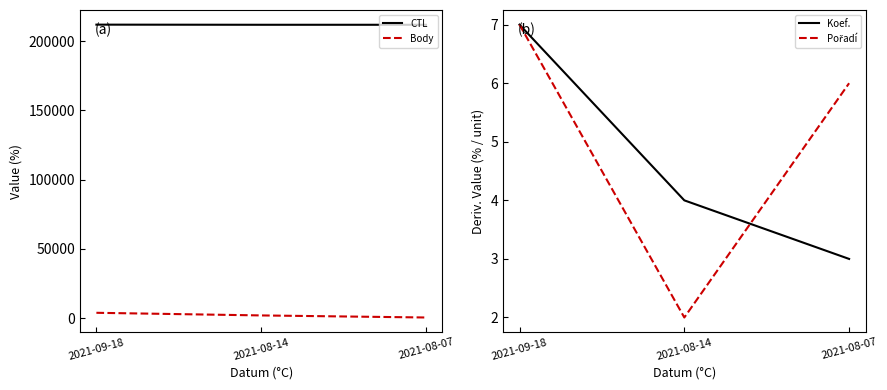

The CTL series shows 124800 at 2021-08-14. True or false?

False